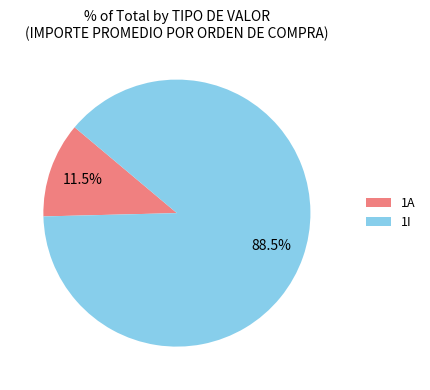

Rank the categories by value from lowest to highest.

1A, 1I